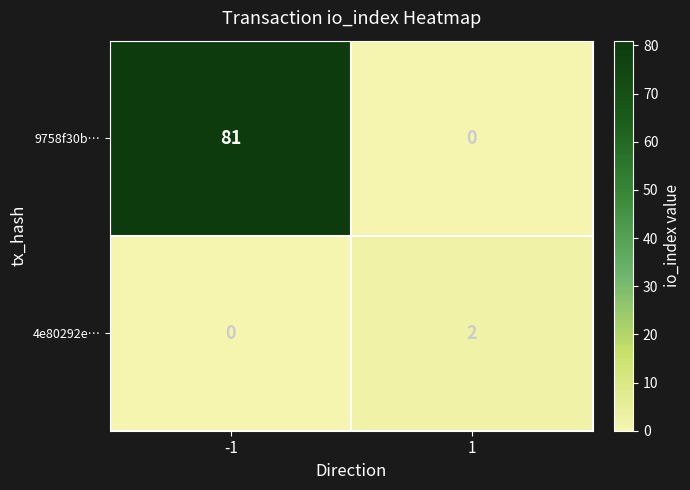

Which series has the largest range (max minus min)?

9758f30b…